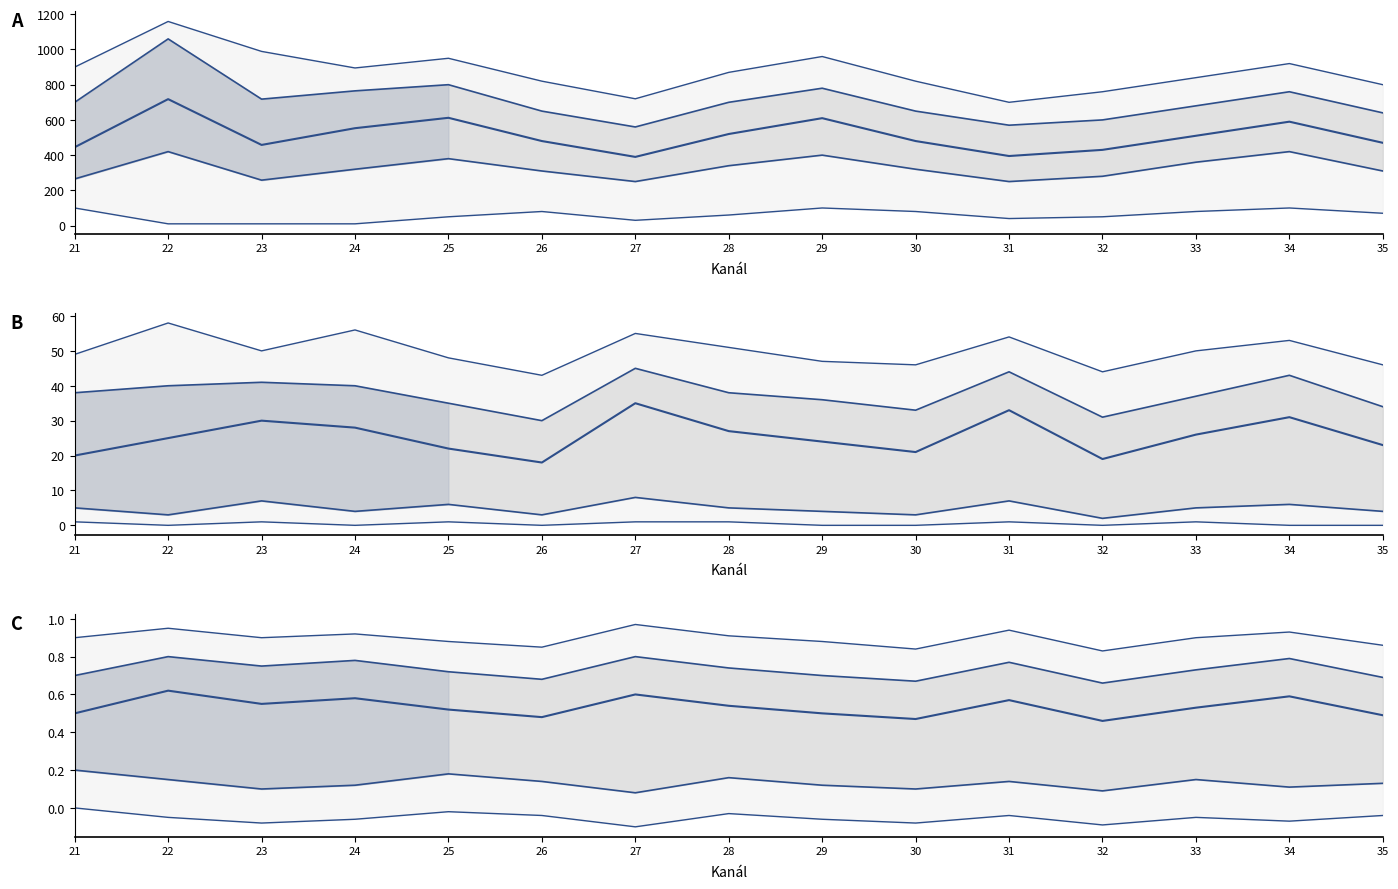

True or false: lower mid has more than 2 points higher than both neighbors.

True